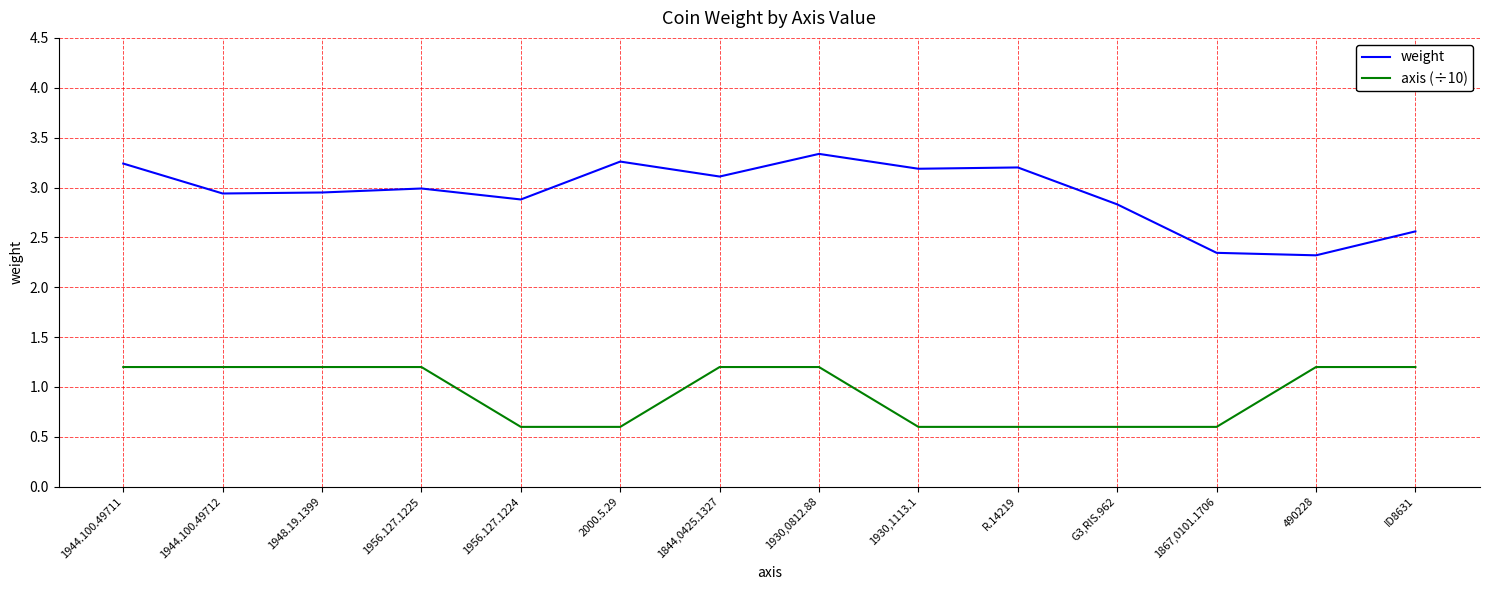

What is the maximum value shown in the chart?

3.3